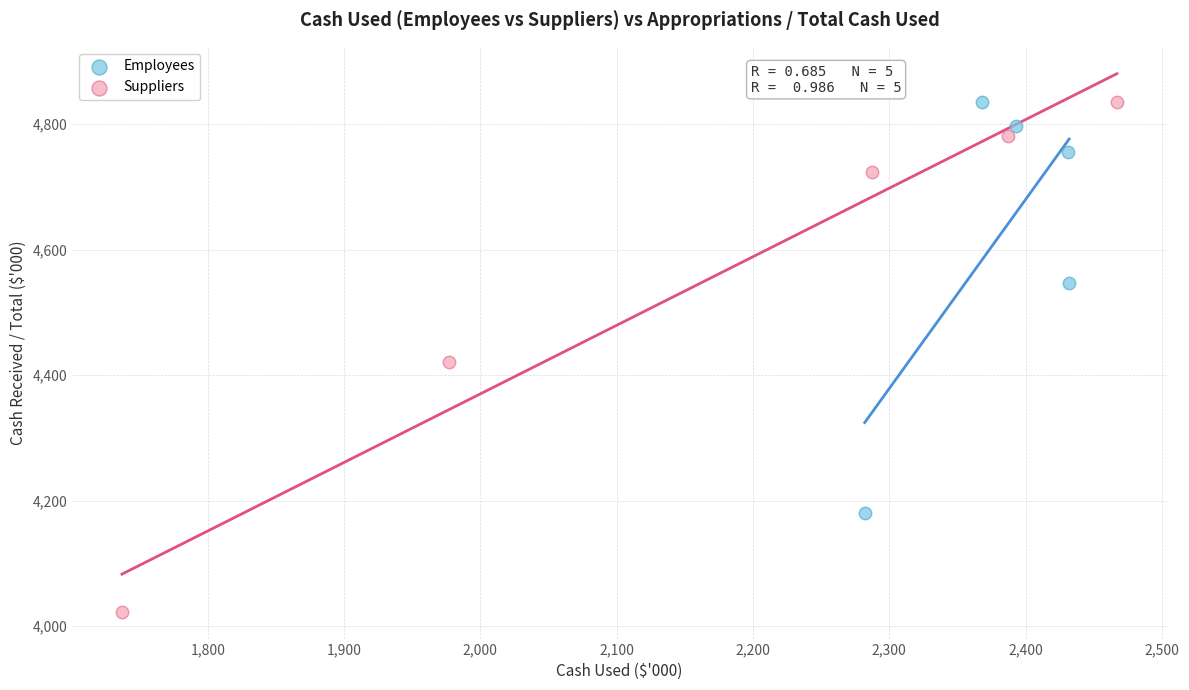

Which series has the largest Y range (max minus min)?

Suppliers